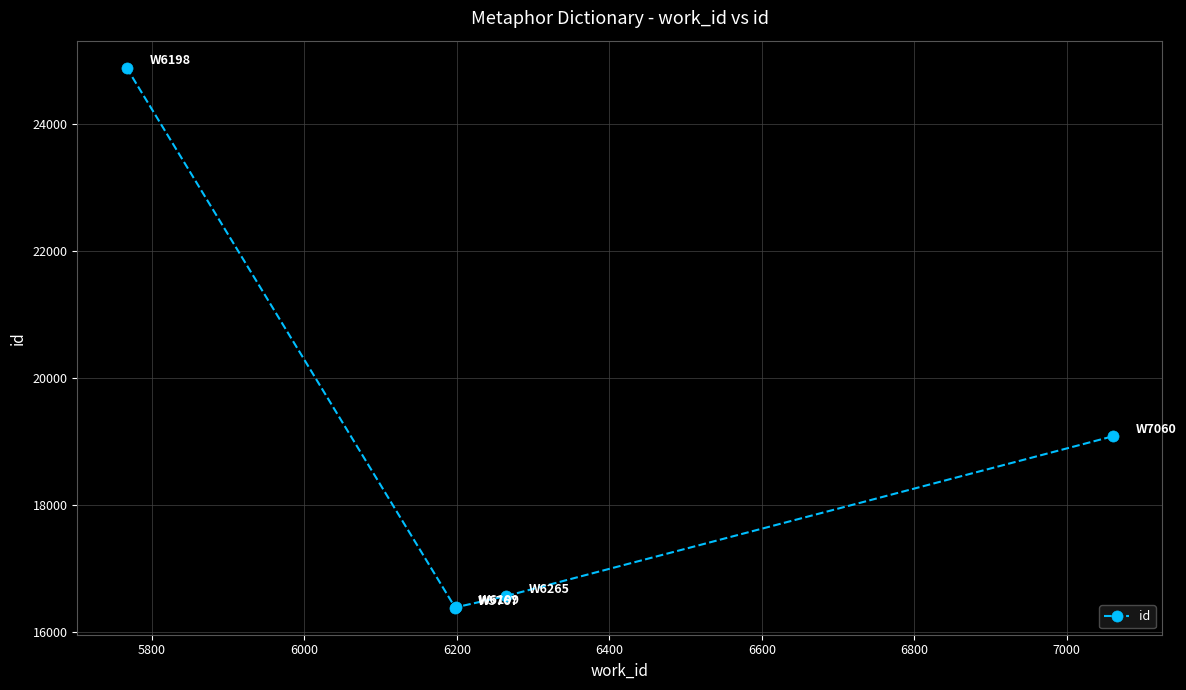

True or false: the data has more than 2 interior local peaks.

False